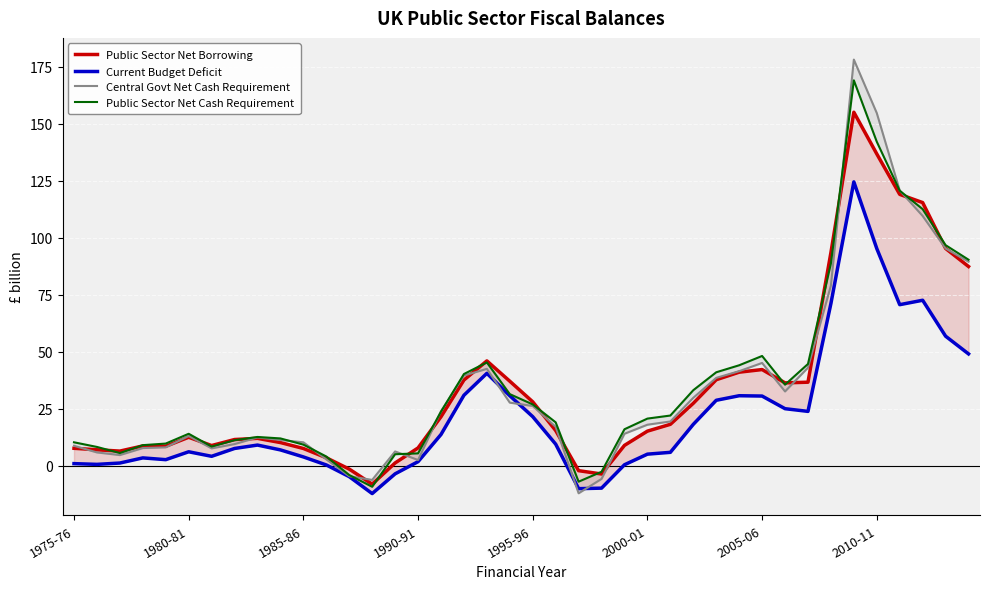

The Current Budget Deficit series shows 6.2 at 2005-06. True or false?

False